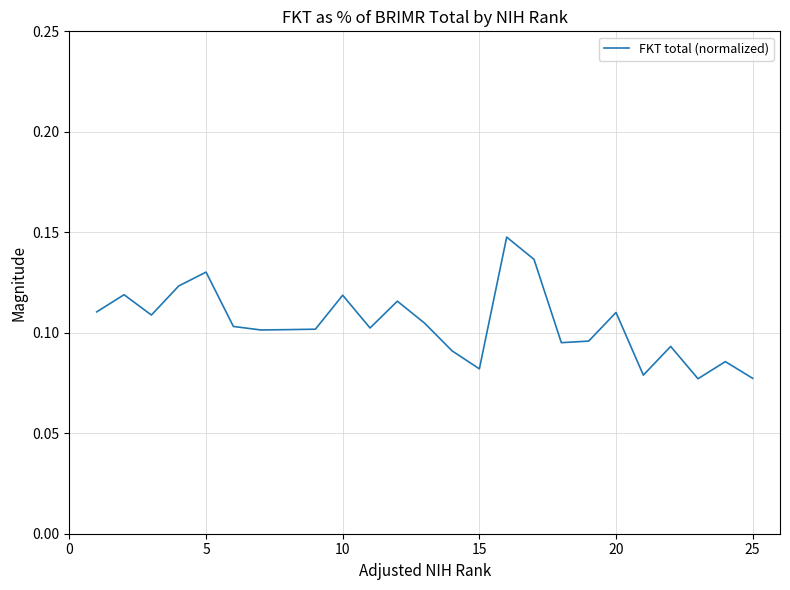

True or false: the data has more than 2 interior local peaks.

True